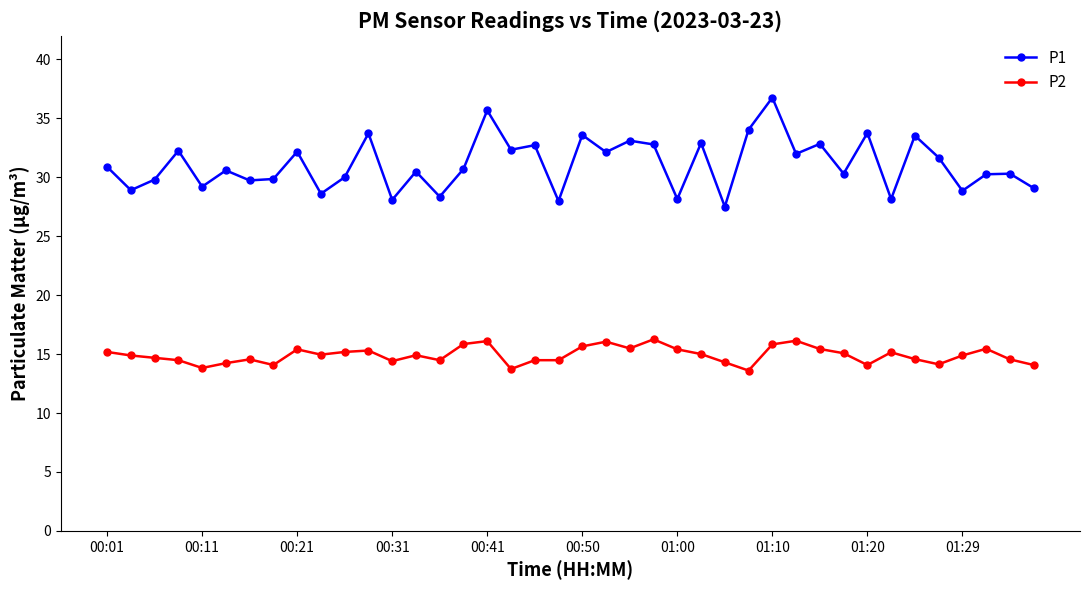

How many data points does each series have?

40